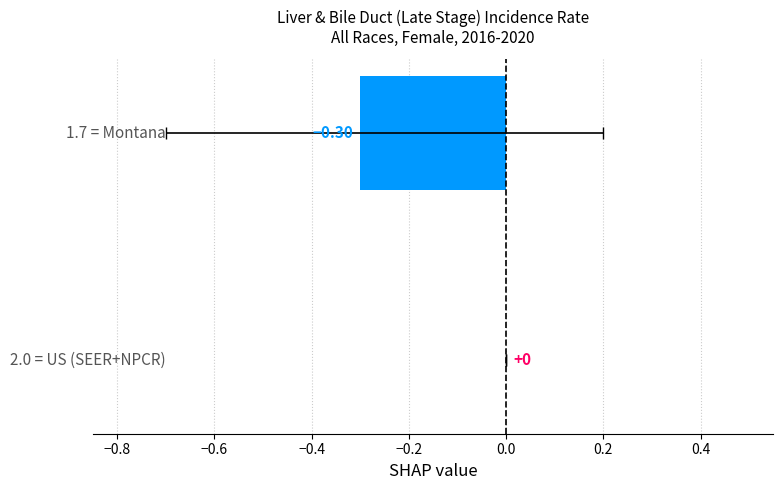

Does the chart contain any negative values?

Yes